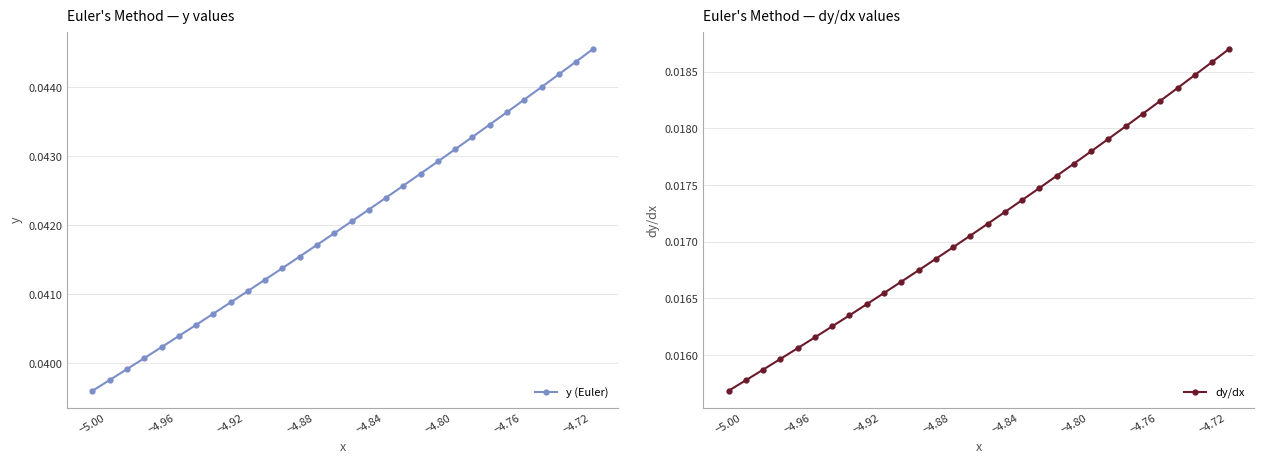

Where is y (Euler) nearest to the value 0?

−5.00